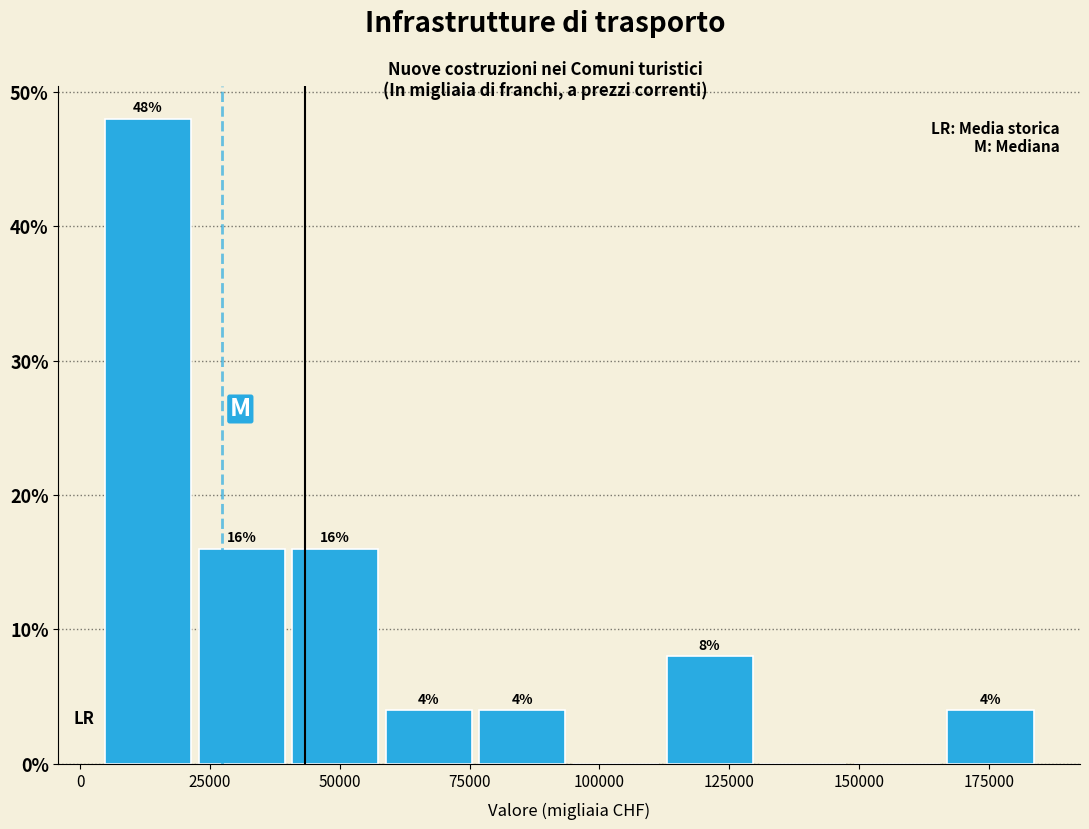

Around what value on the x-axis is the tallest bar? Give the approximate position of its centre, as read against the axis.

15000